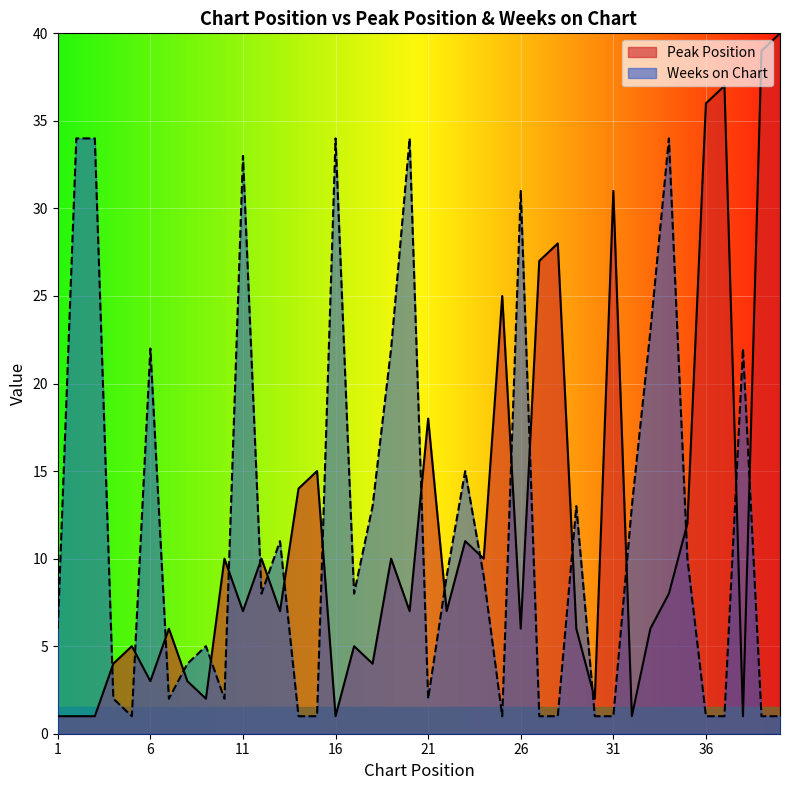

Does the chart display data point markers on the line(s)?

No